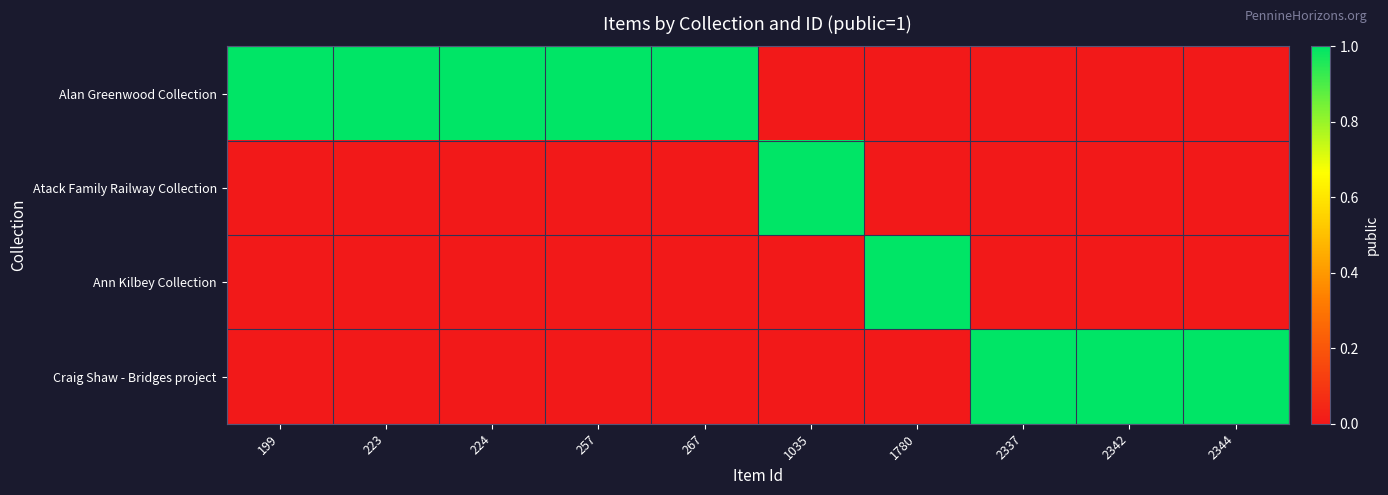

Reading right to left, list all the values displayed in this chart.

Alan Greenwood Collection: 2344=0	2342=0	2337=0	1780=0	1035=0	267=1	257=1	224=1	223=1	199=1
Atack Family Railway Collection: 2344=0	2342=0	2337=0	1780=0	1035=1	267=0	257=0	224=0	223=0	199=0
Ann Kilbey Collection: 2344=0	2342=0	2337=0	1780=1	1035=0	267=0	257=0	224=0	223=0	199=0
Craig Shaw - Bridges project: 2344=1	2342=1	2337=1	1780=0	1035=0	267=0	257=0	224=0	223=0	199=0